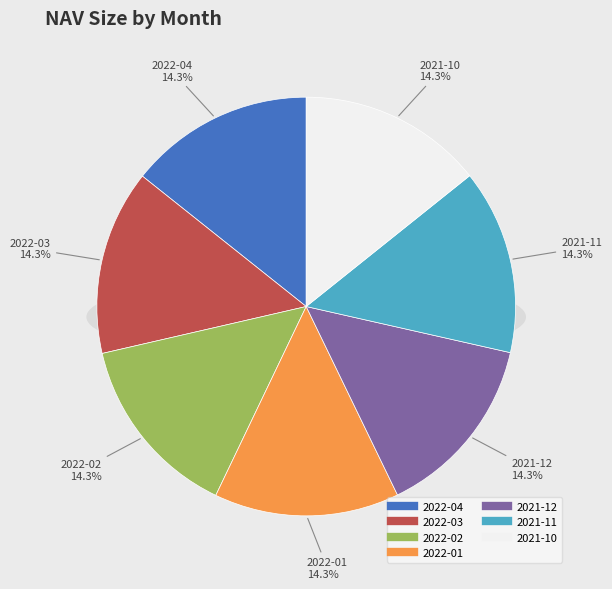

How many slices are in this pie chart?

7